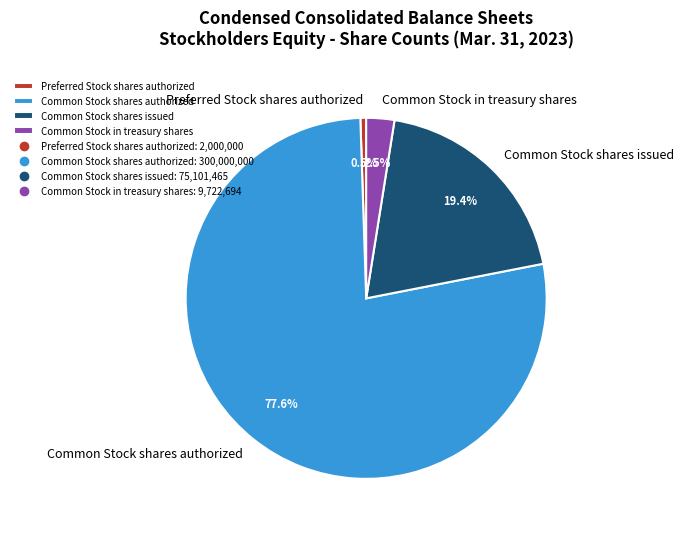

The Common Stock shares authorized slice represents 71% of the pie. True or false?

False